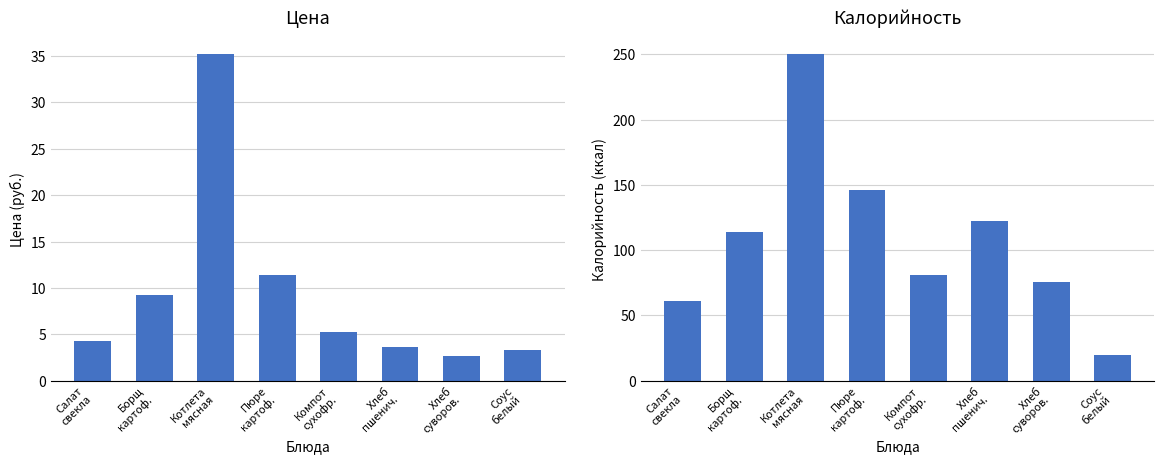

At which label is Калорийность closest to 134?

Хлеб
пшенич.